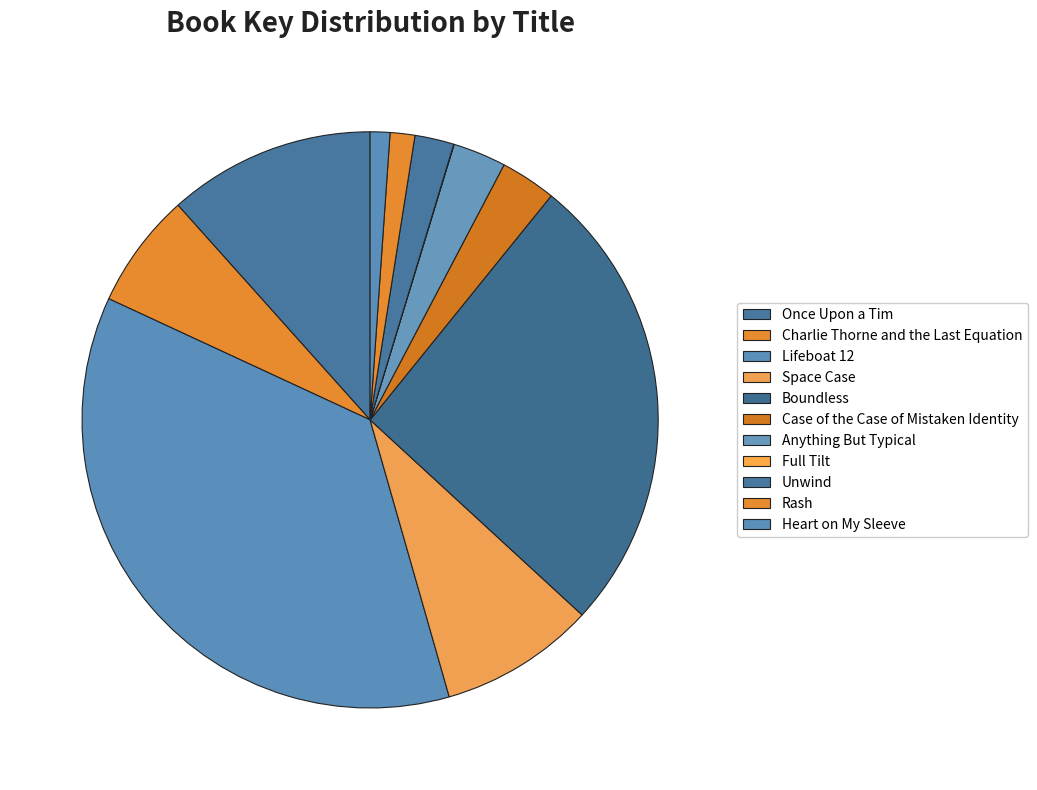

Approximately how many times larger is the value at Boundless compared to Unwind?

11.8